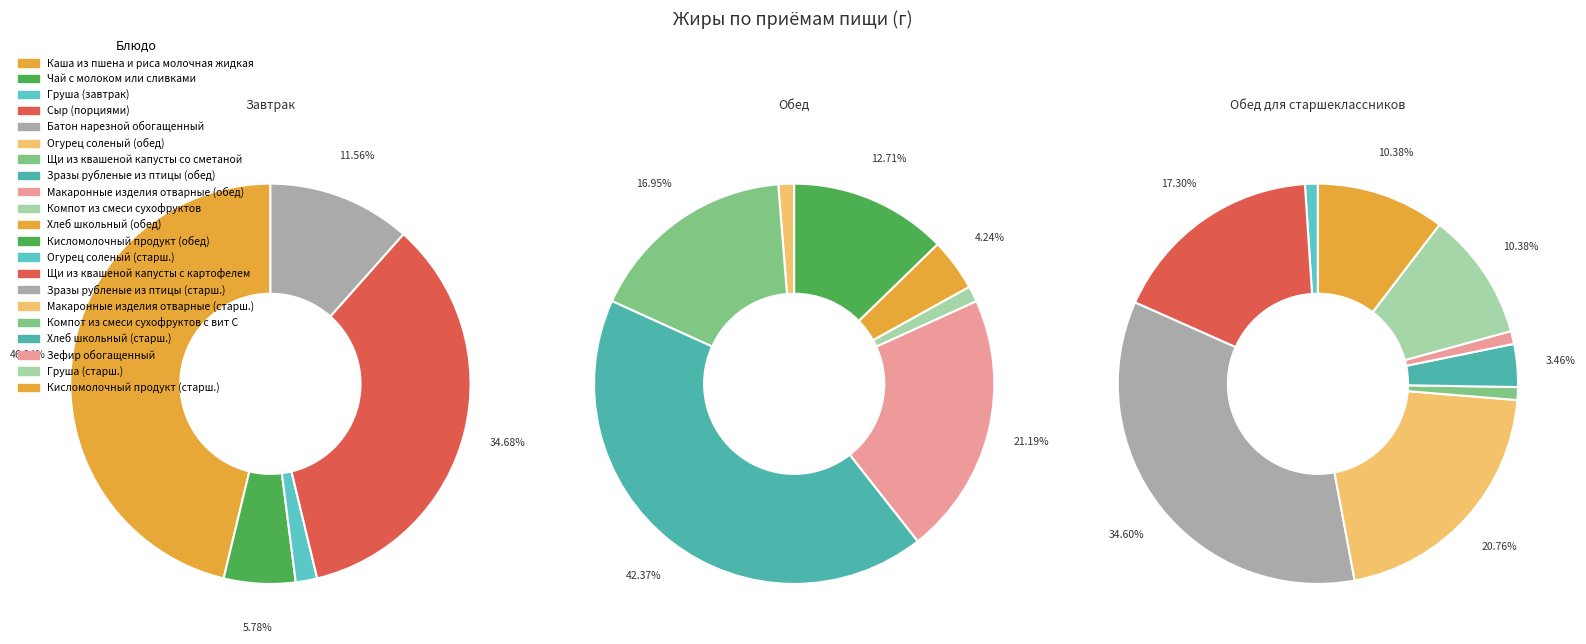

Which category has the biggest portion of the pie?

Каша из пшена и риса молочная жидкая